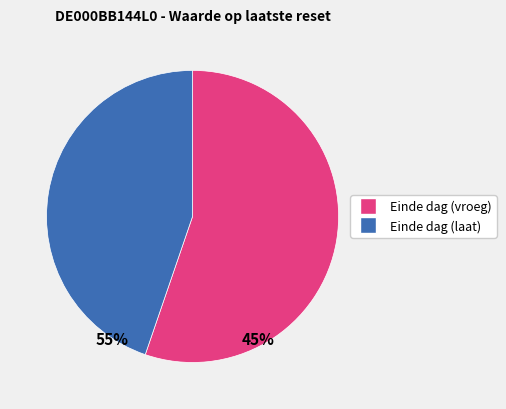

Is there any slice that represents more than half of the pie?

Yes